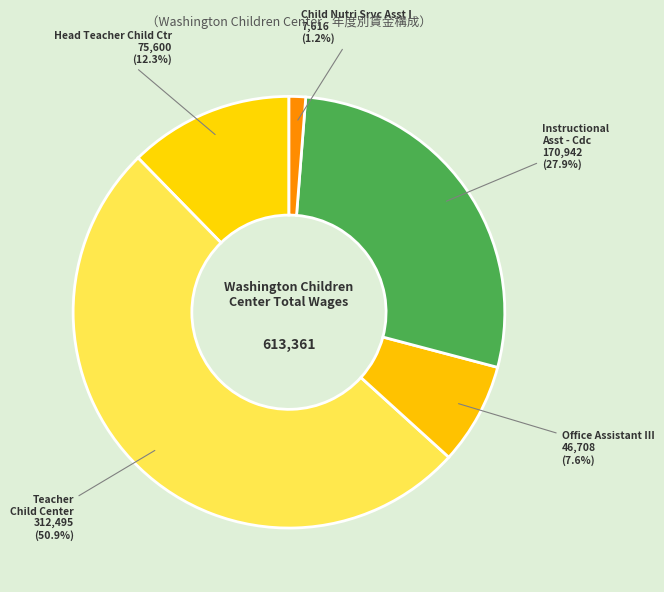

Does any single category account for the majority?

Yes